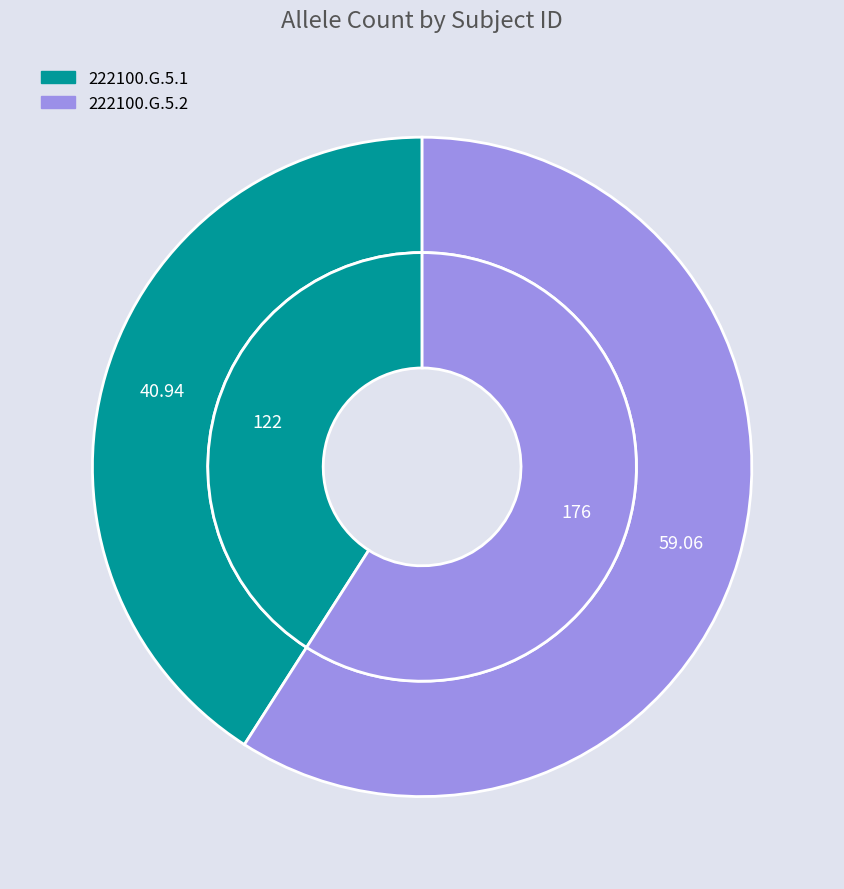

To the nearest percent, what is the difference between the largest and smallest slice percentages?

18%